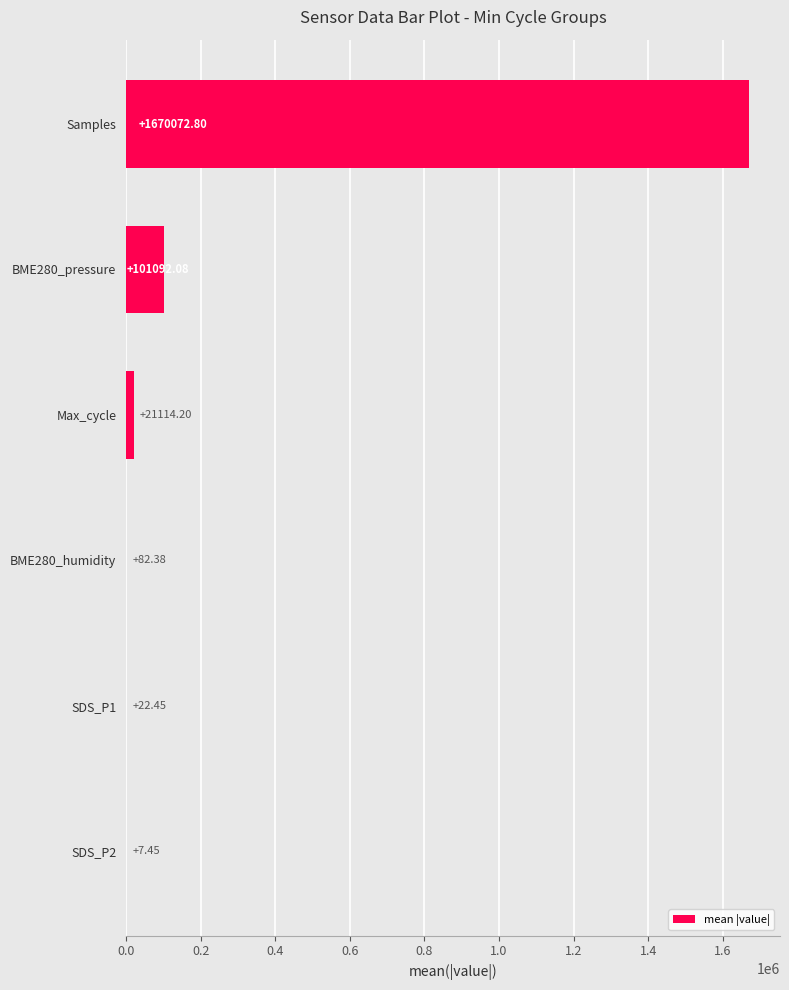

What is the sum of all values?

1792391.4